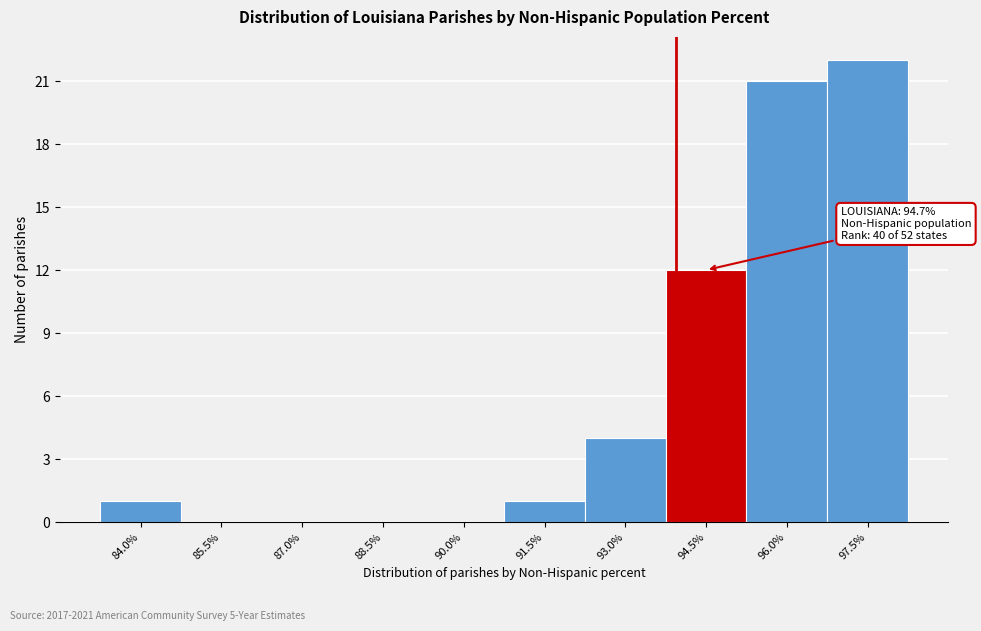

Reading right to left, transcribe all the data shown in this chart.

97.5%=22	96.0%=21	94.5%=12	93.0%=4	91.5%=1	90.0%=0	88.5%=0	87.0%=0	85.5%=0	84.0%=1